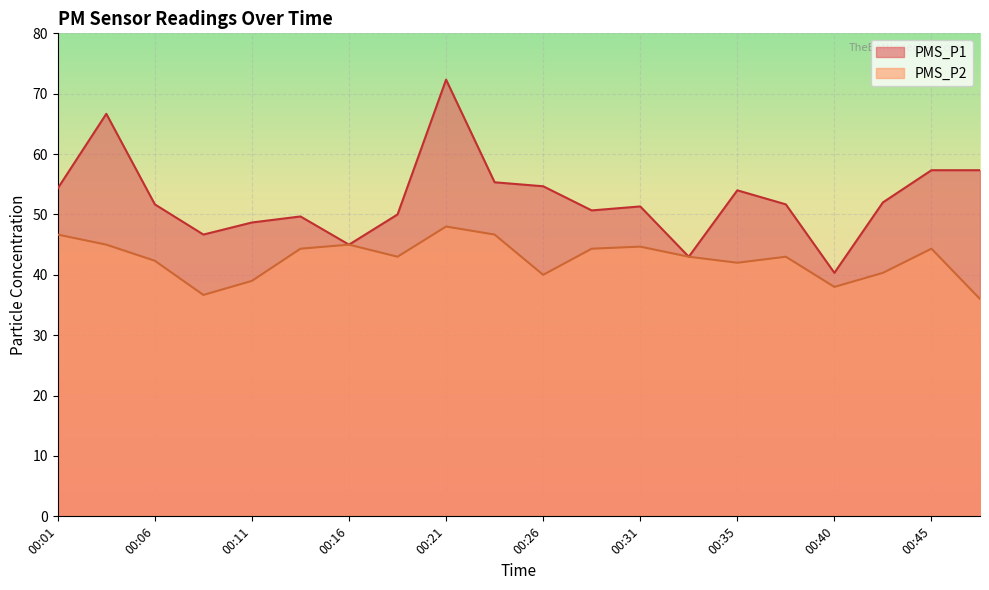

Which series has the largest range (max minus min)?

PMS_P1